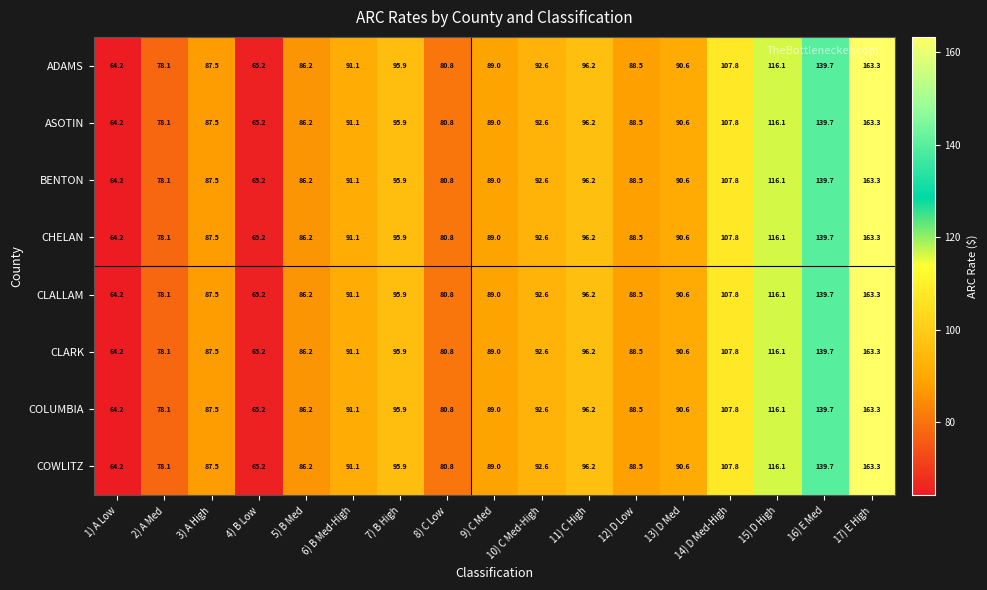

Which category has the lowest value across all series?

1) A Low